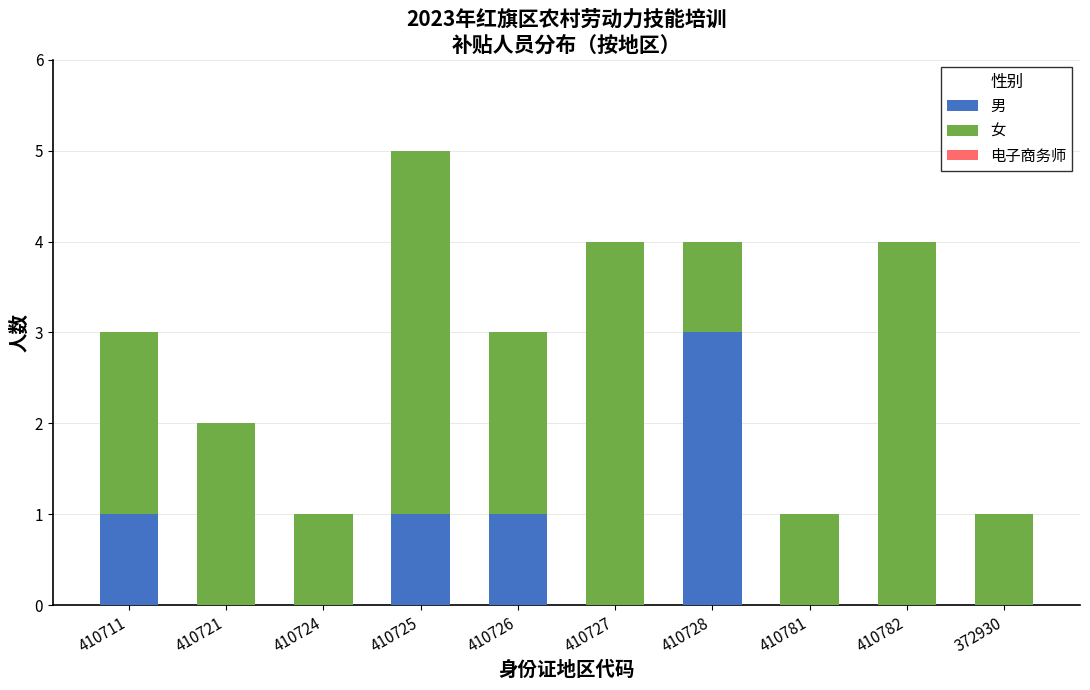

How many series are shown in this chart?

2